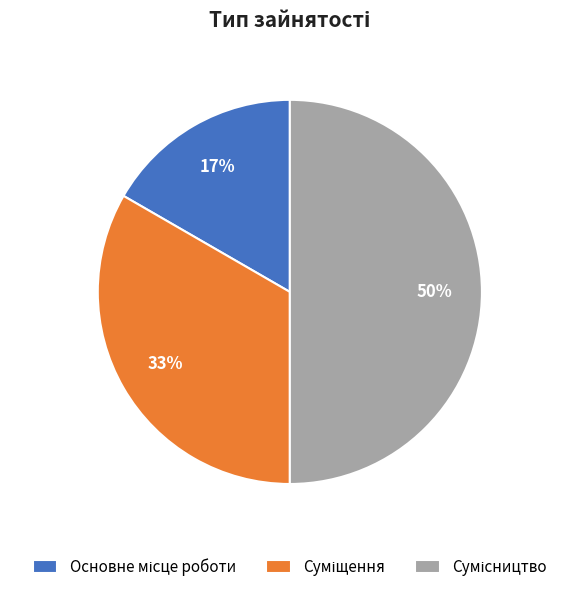

To the nearest percent, what is the difference between the largest and smallest slice percentages?

33%